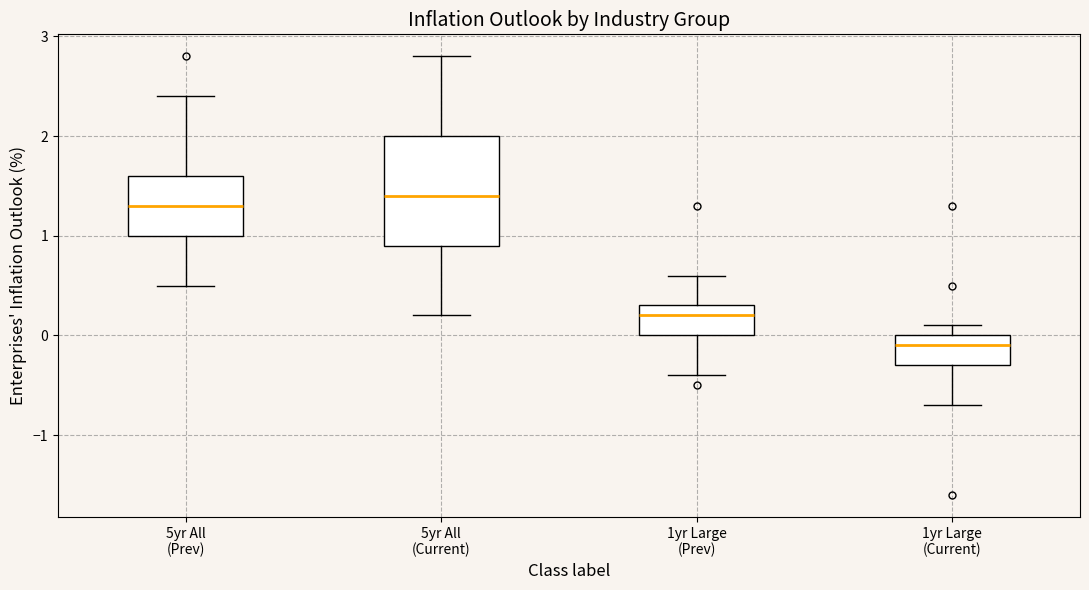

Reading left to right, transcribe this box plot: for each box, give where its median line is, the range the box spans, and where its two whiskers end, as read against the y-axis. The values are not printed on the chart, so give them approximately, as read against the axis.

5yr All (Prev): median 1.3, box 1.0 to 1.6, whiskers 0.5 to 2.4
5yr All (Current): median 1.4, box 0.9 to 2.0, whiskers 0.2 to 2.8
1yr Large (Prev): median 0.2, box 0.0 to 0.3, whiskers -0.4 to 0.6
1yr Large (Current): median -0.1, box -0.3 to 0.0, whiskers -0.7 to 0.1